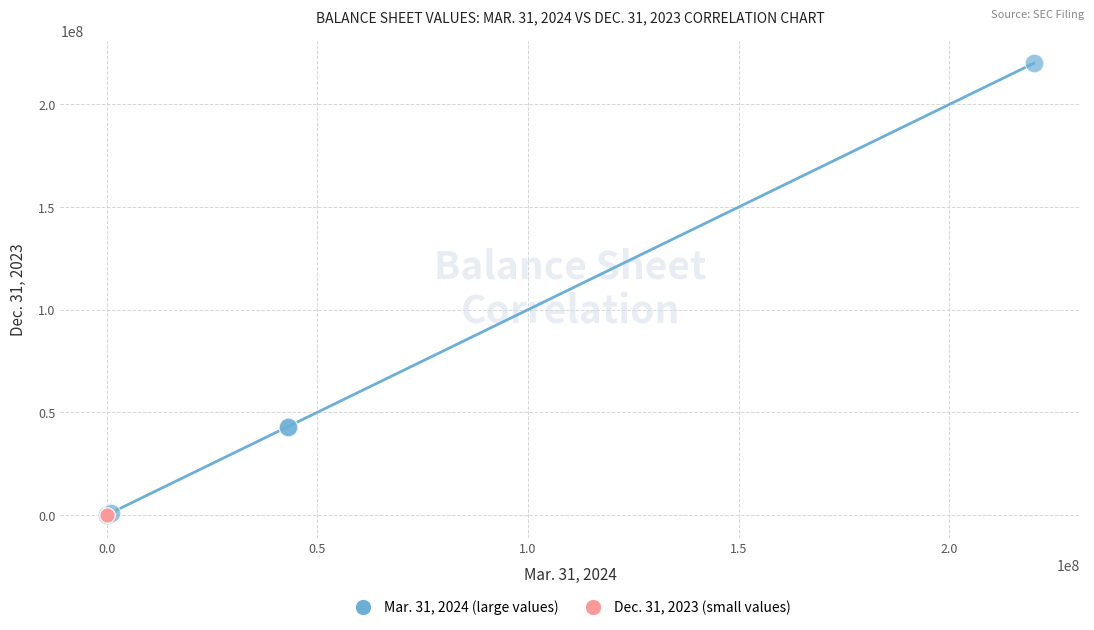

Which series has the widest spread of Y values?

Mar. 31, 2024 (large values)